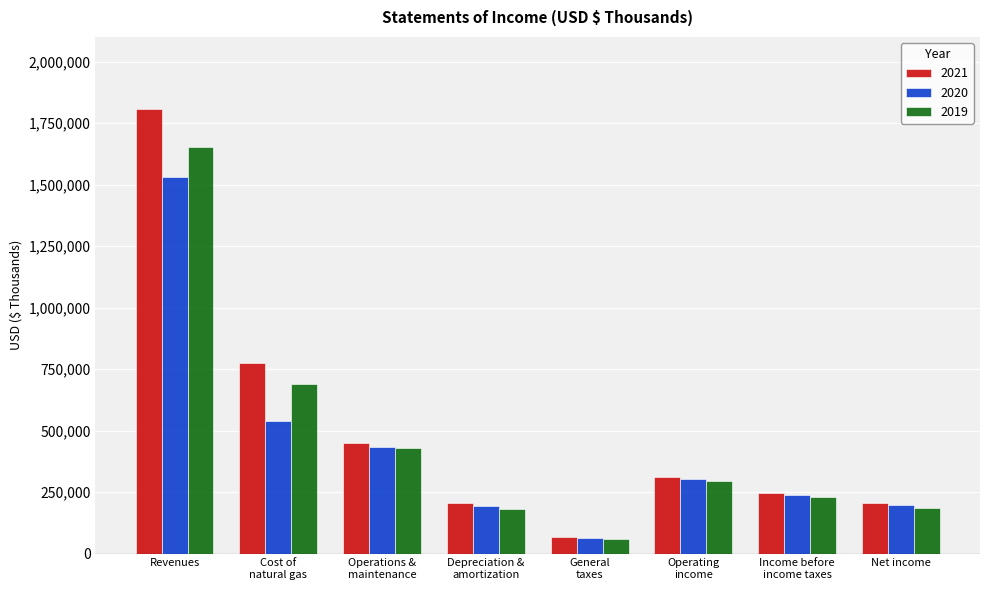

What are all the series names shown in the legend?

2021, 2020, 2019